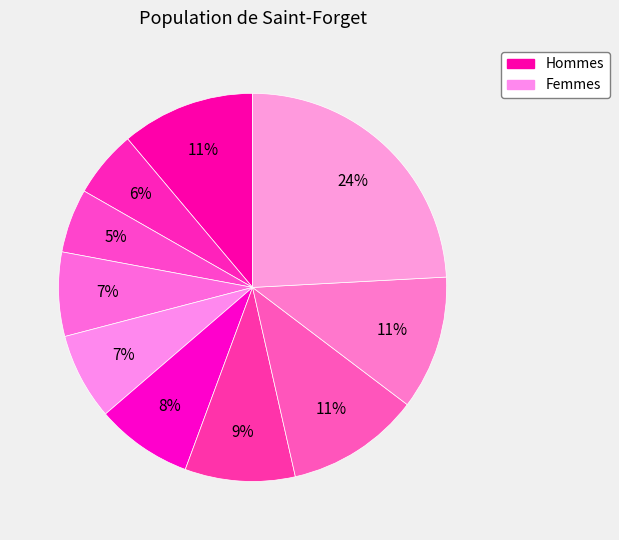

Count the number of slices in the pie.

10